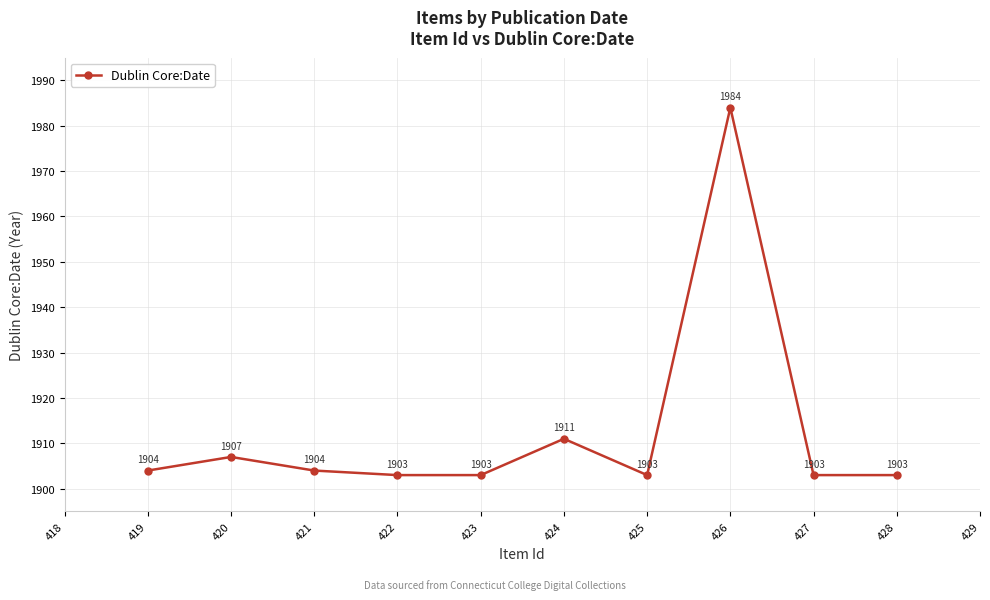

What is the minimum value shown in the chart?

1903